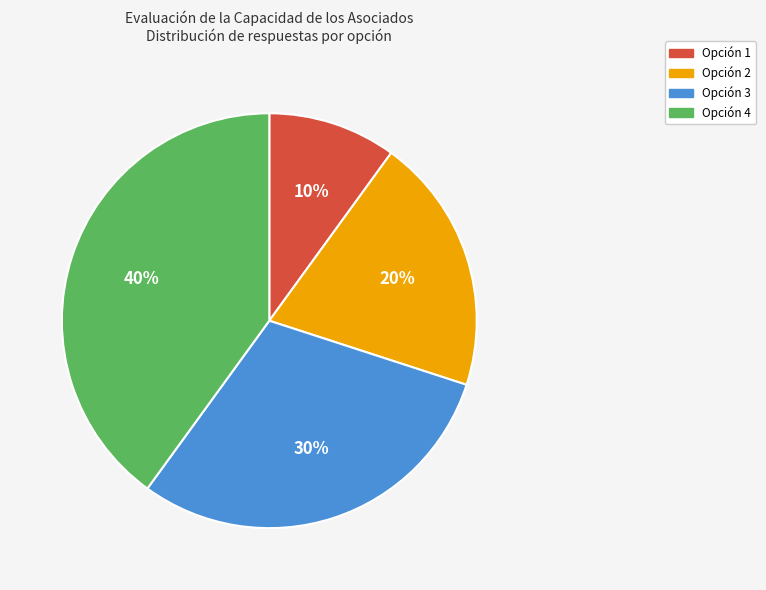

How many segments does this pie chart have?

4